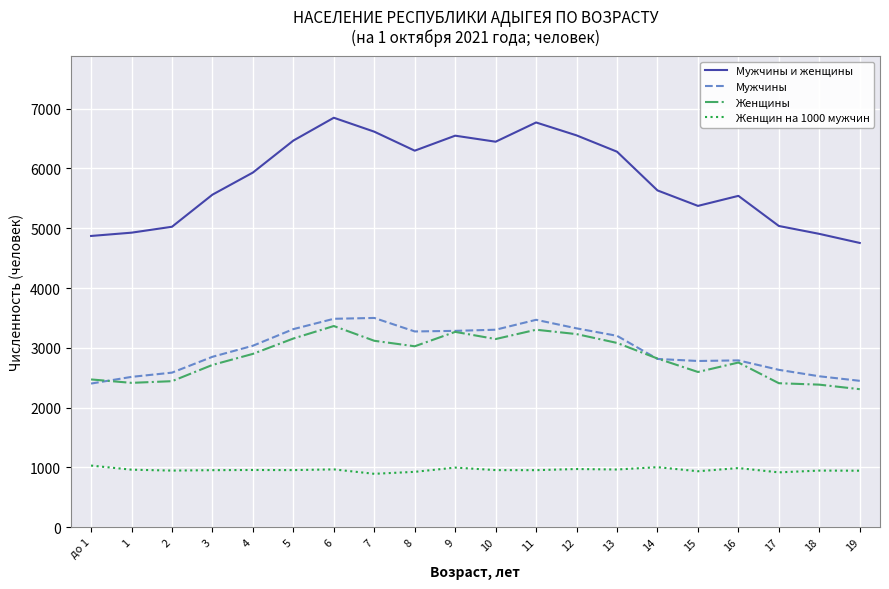

Which series has the largest range (max minus min)?

Мужчины и женщины